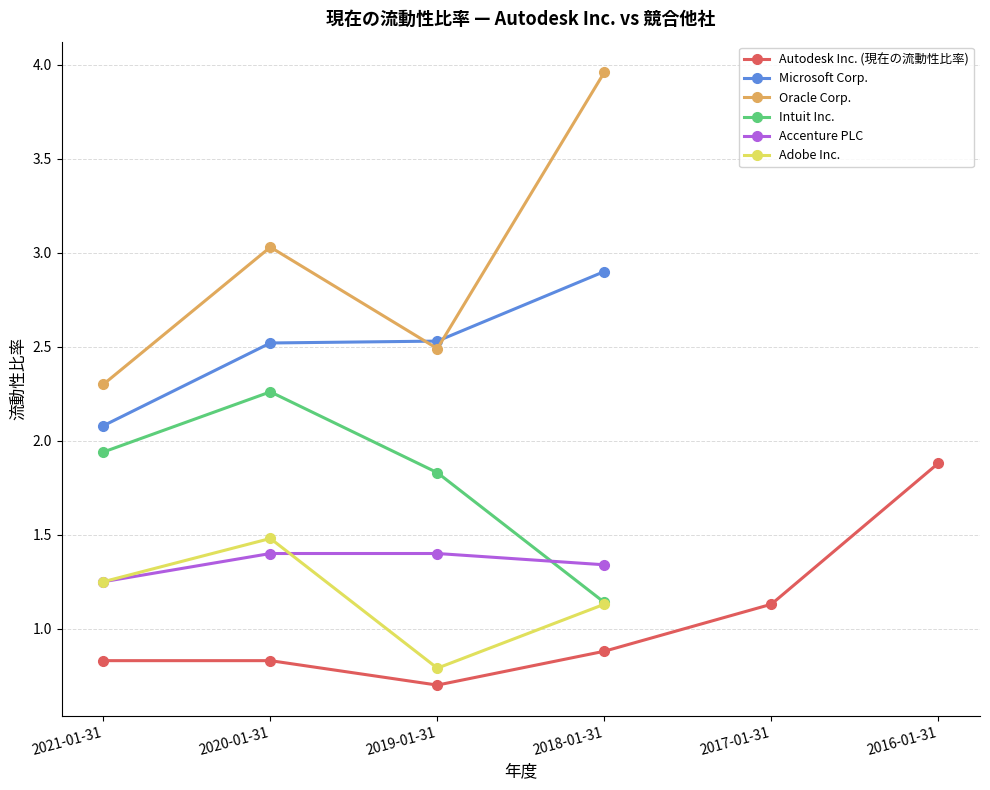

True or false: Accenture PLC and Microsoft Corp. intersect in this chart.

False